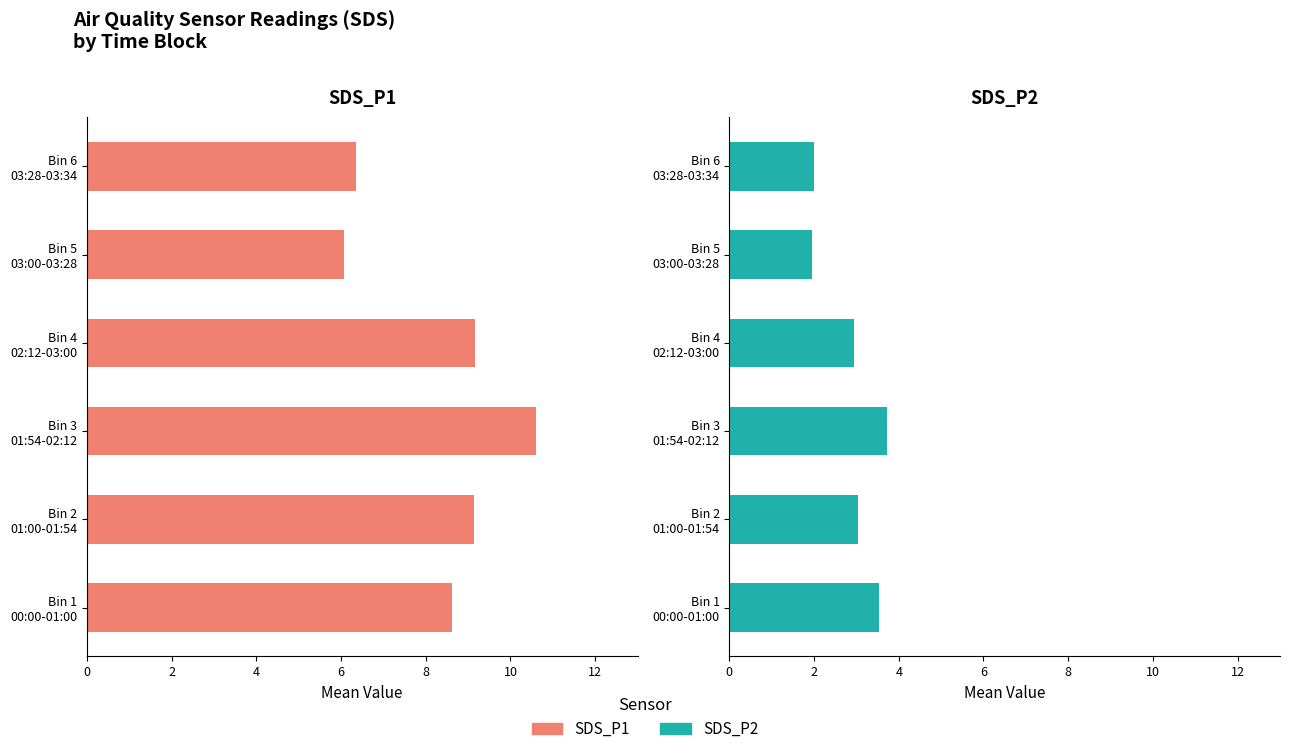

At Bin 2 01:00-01:54, list the series in order from largest to smallest.

SDS_P1, SDS_P2